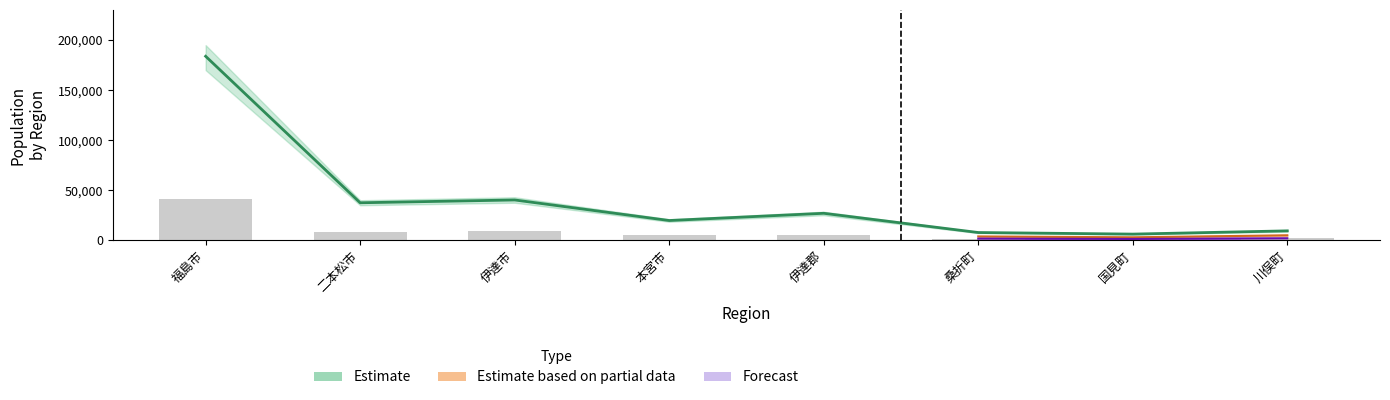

At how many categories does at least one series exceed 126357?

1